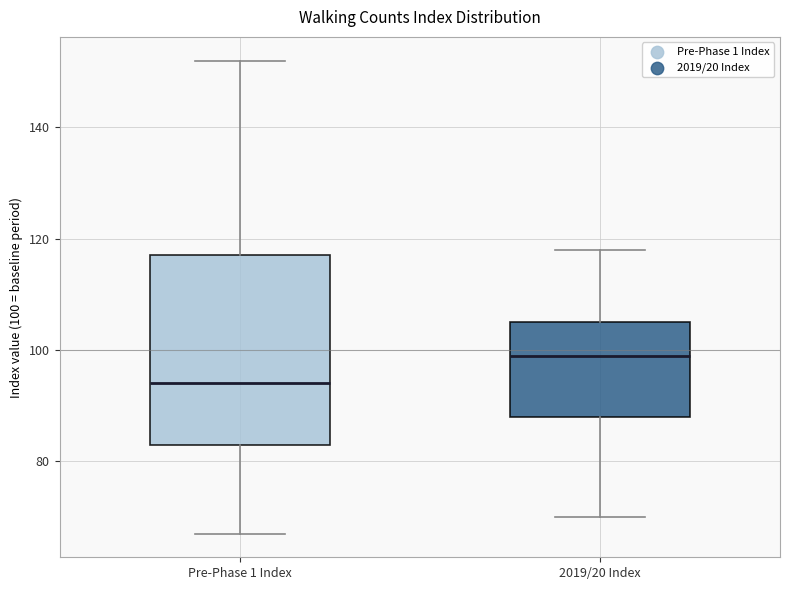

Which box has the highest median line?

2019/20 Index